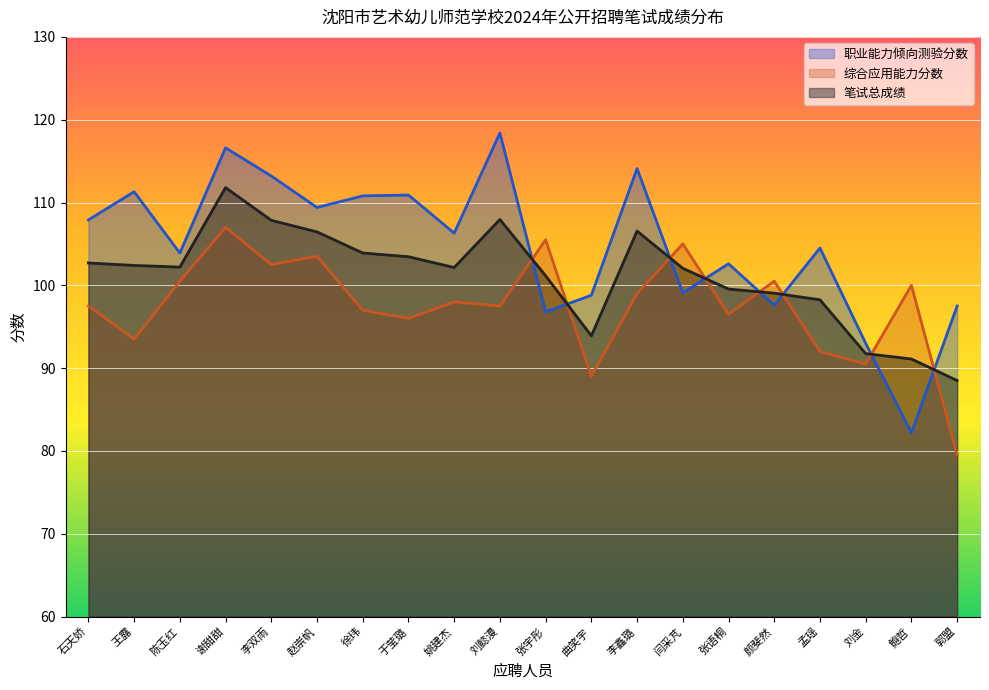

Which series changed the most between 曲笑宇 and 孟瑶?

职业能力倾向测验分数